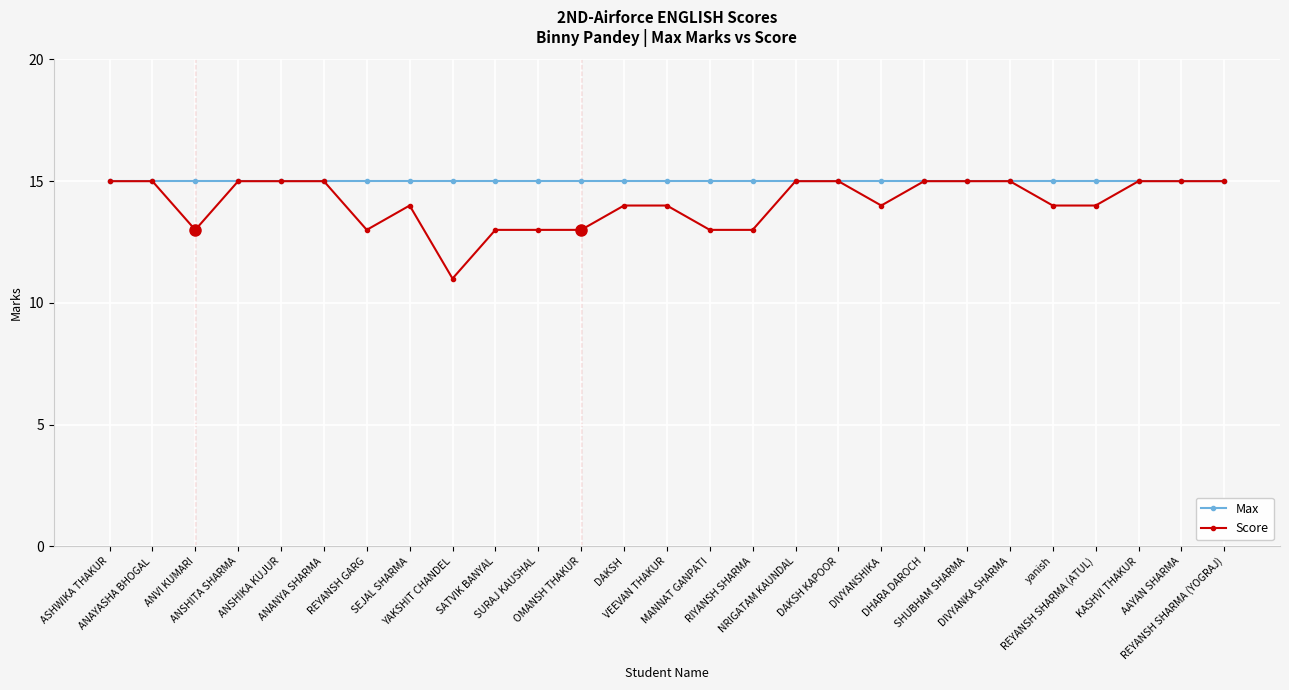

Which series has the largest range (max minus min)?

Score